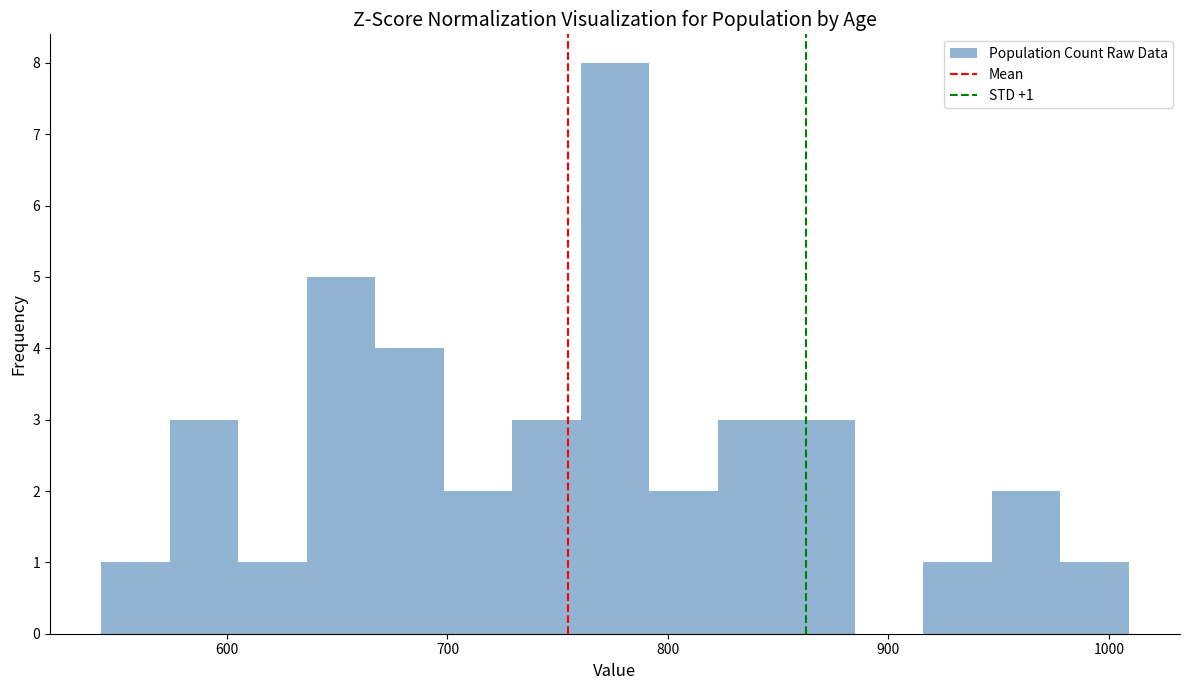

Around what value on the x-axis is the tallest bar? Give the approximate position of its centre, as read against the axis.

780